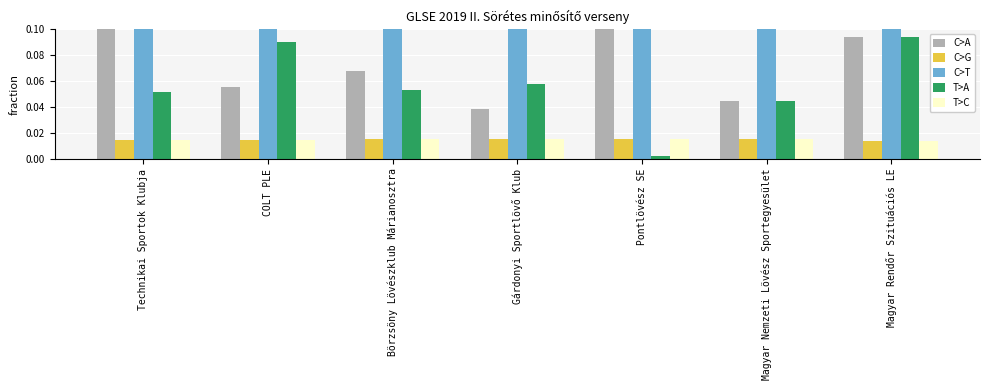

Is it true that C>T equals 0.5 at Börzsöny Lövészklub Márianosztra?

False